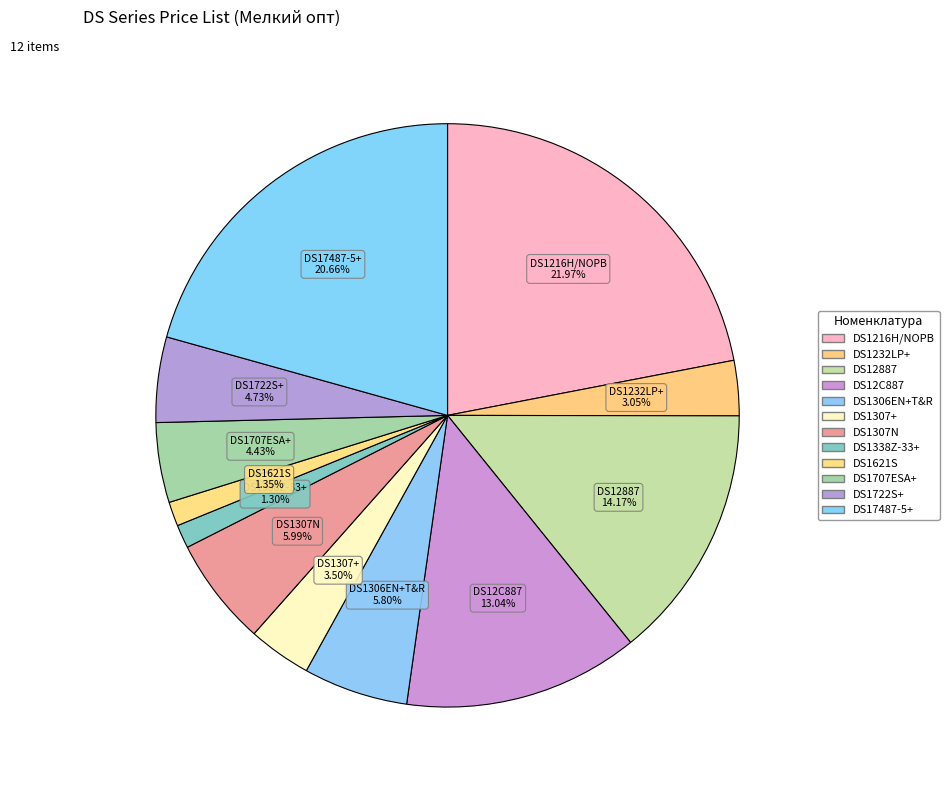

What is the largest slice in the pie chart?

DS1216H/NOPB